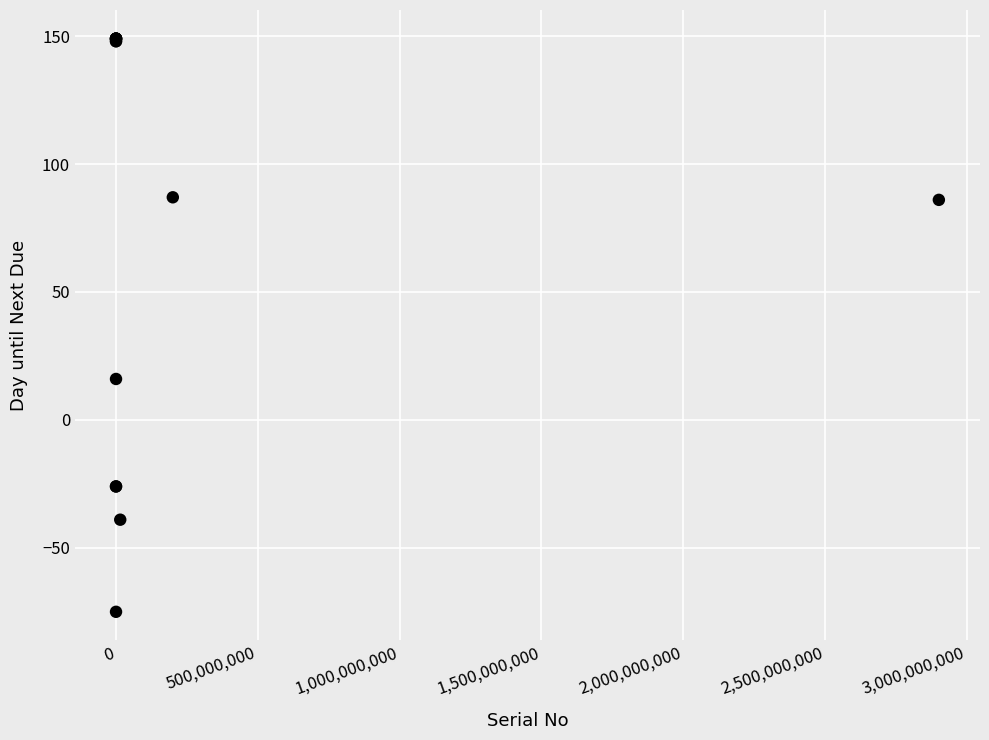

What Y value in the scatter plot is closest to 37?

16